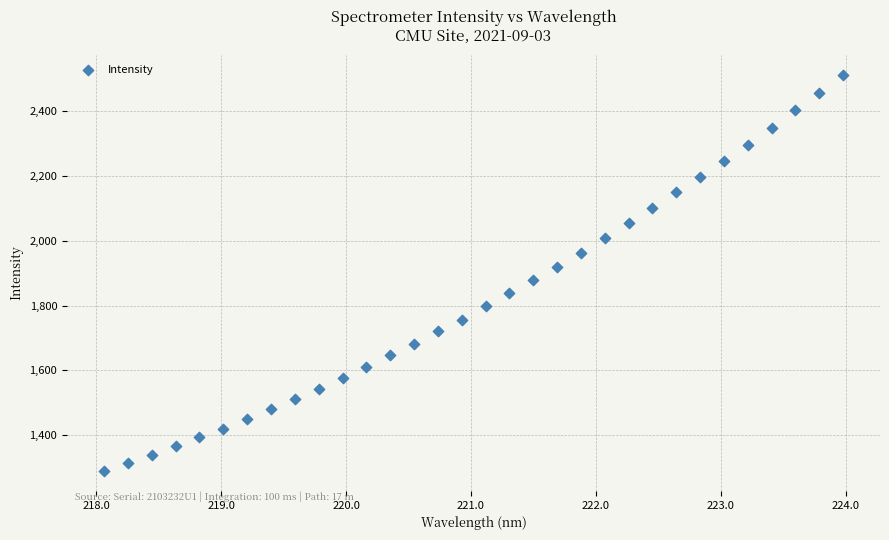

What is the range of X values (max minus min)?

5.9